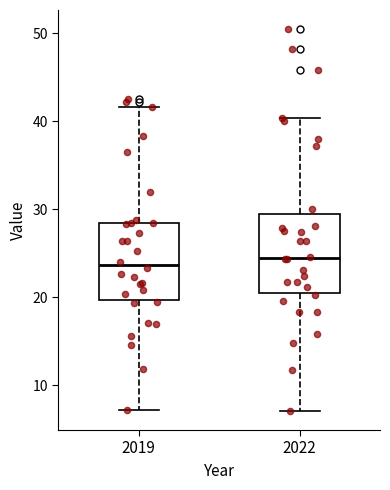

Where is the upper edge of the box at x = 2019 on the y-axis? The values are not printed on the chart, so give them approximately, as read against the axis.

29